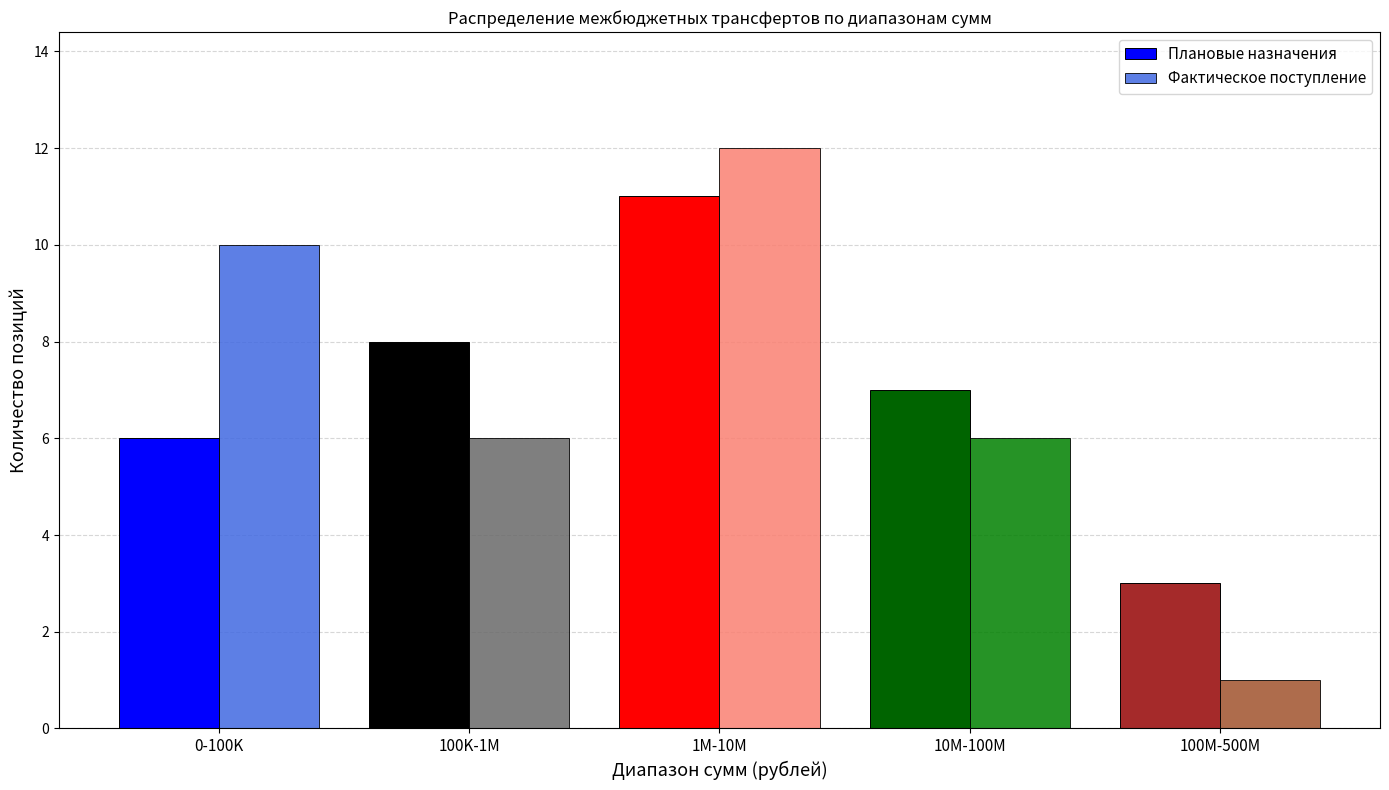

Reading right to left, extract all data points from this chart.

Плановые назначения: 3	7	11	8	6
Фактическое поступление: 1	6	12	6	10